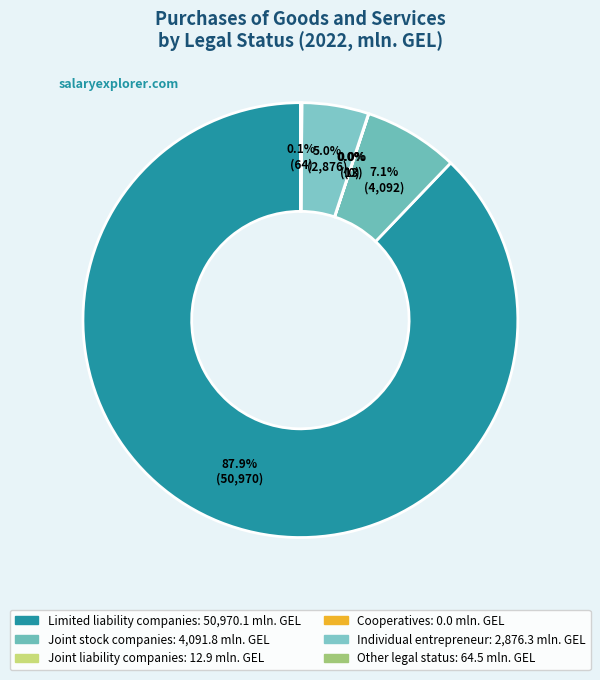

True or false: Other legal status accounts for 14% of the total.

False